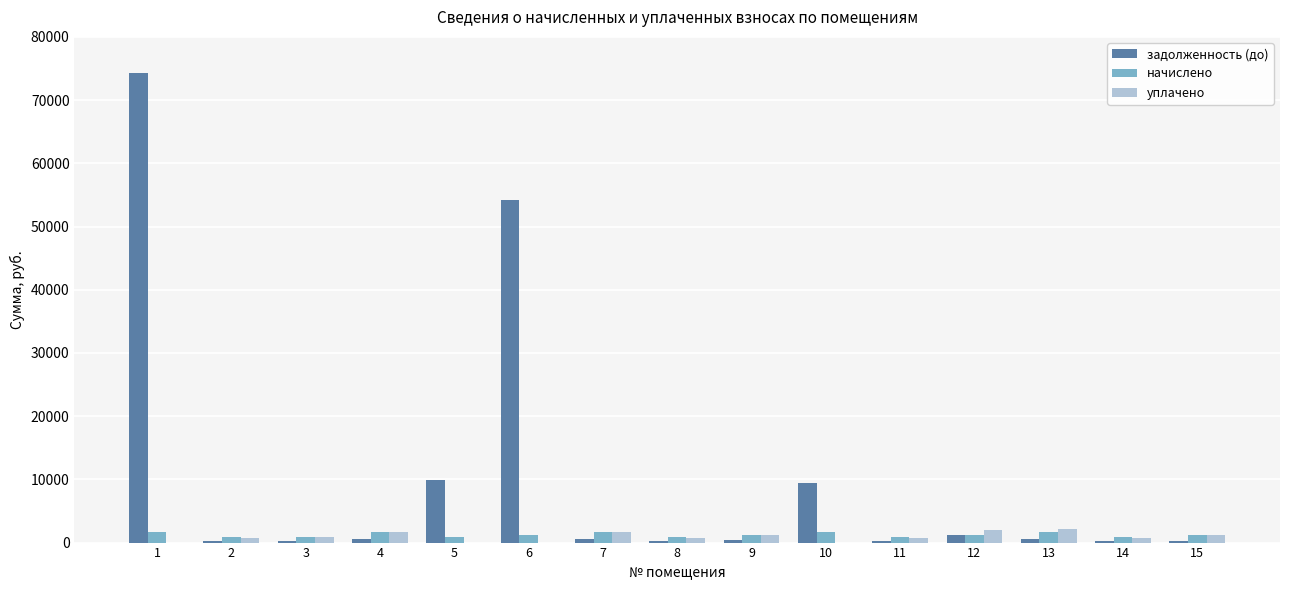

Is the value of задолженность (до) at 5 greater than the value of уплачено at 5?

Yes